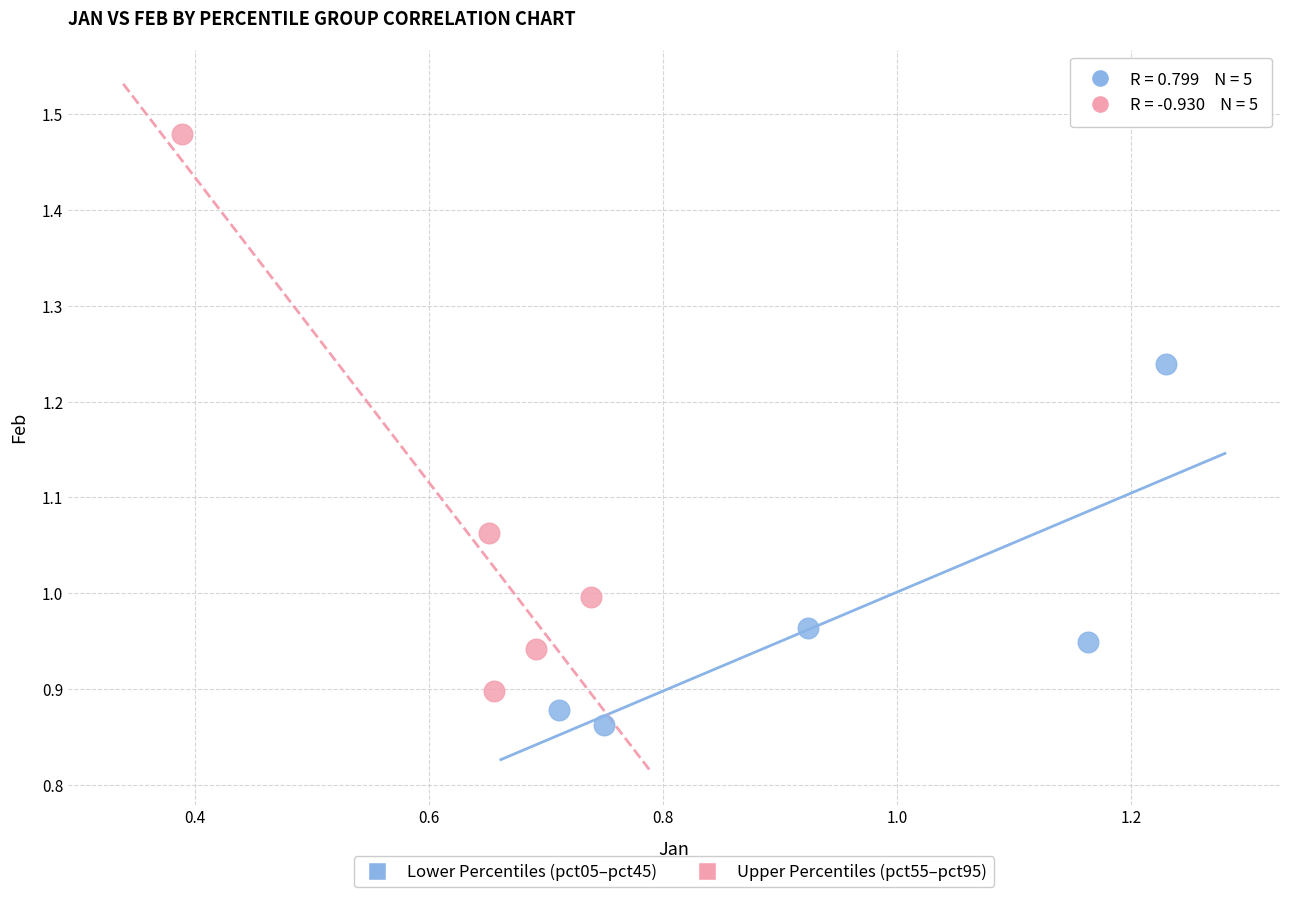

Which series reaches the maximum Y coordinate?

Upper Percentiles (pct55–pct95)